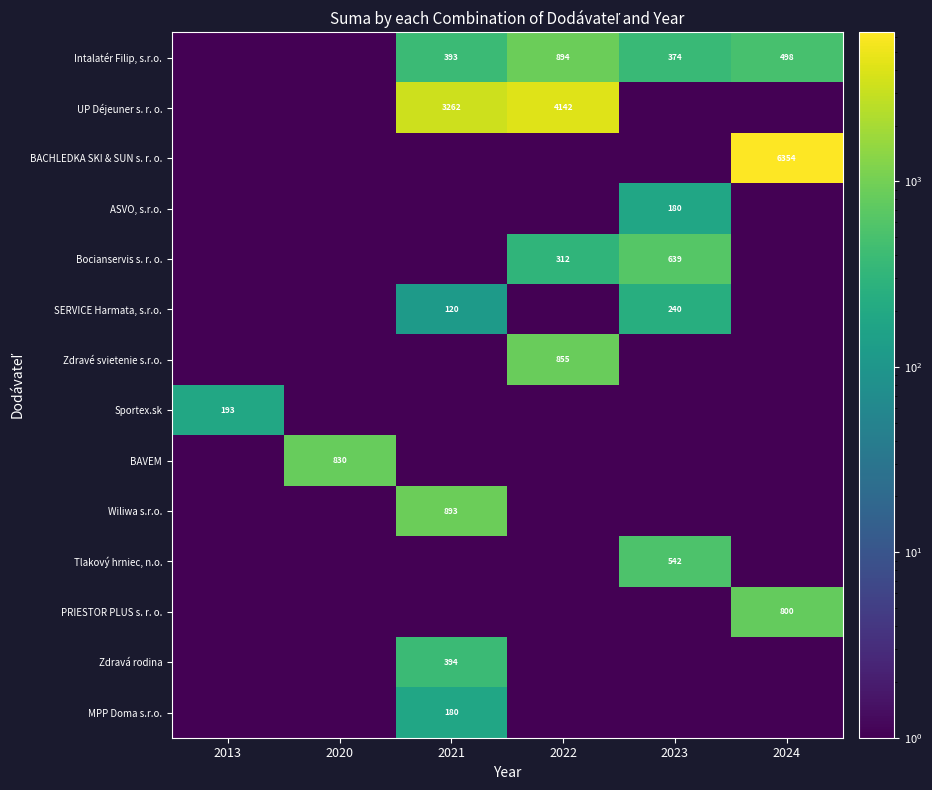

Is it true that UP Déjeuner s. r. o. equals 4142.0 at 2022?

True